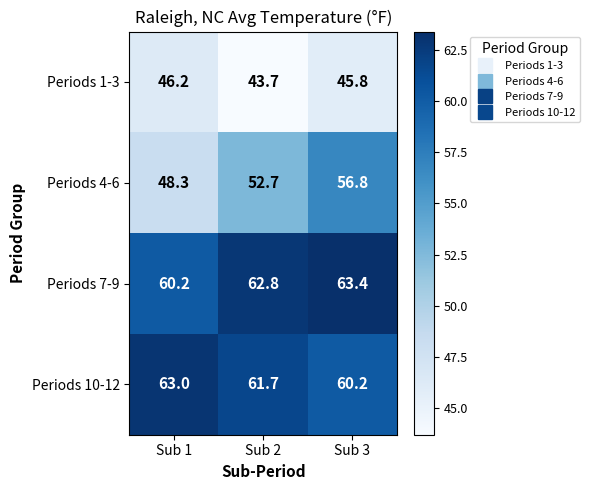

Reading left to right, what are all the values shown in this chart?

Periods 1-3: 46.2	43.7	45.8
Periods 4-6: 48.3	52.7	56.8
Periods 7-9: 60.2	62.8	63.4
Periods 10-12: 63.0	61.7	60.2